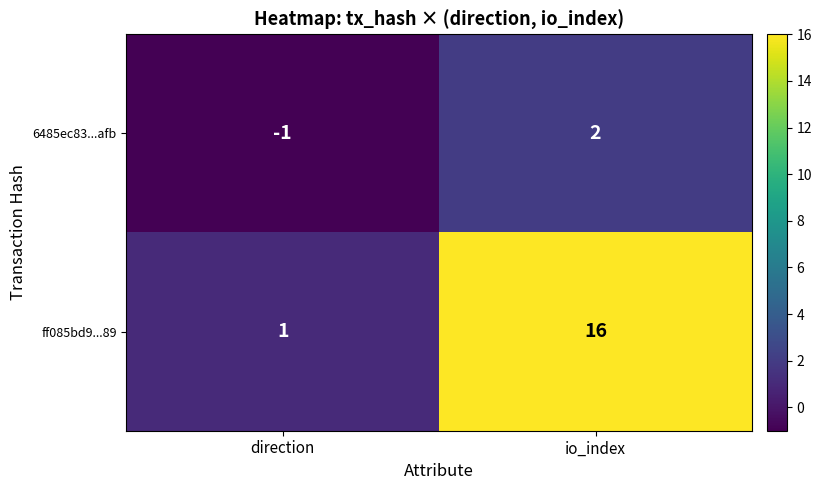

What is the difference between the 6485ec83...afb values at io_index and direction?

3